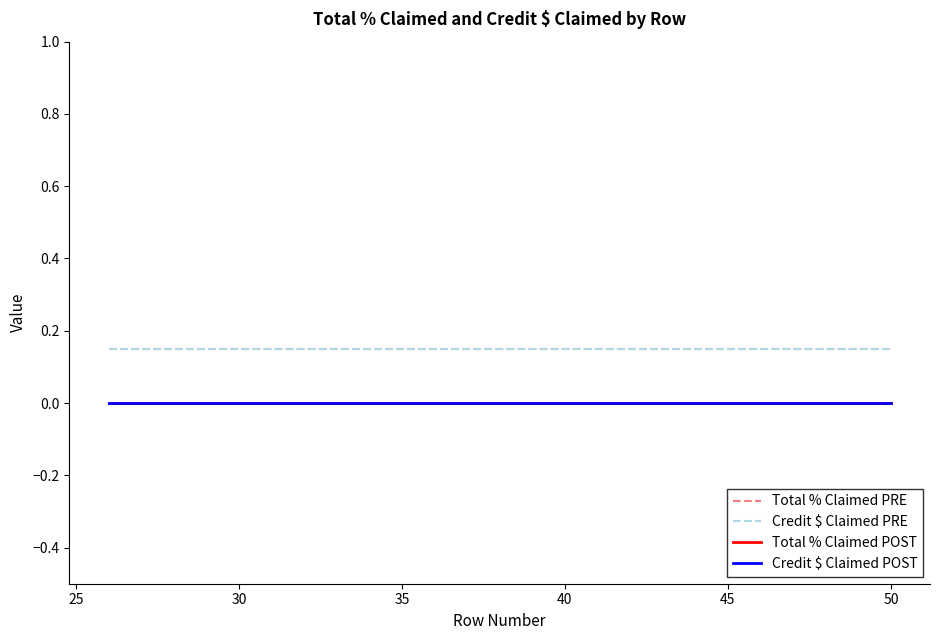

Is this an area chart (filled region under the line)?

No